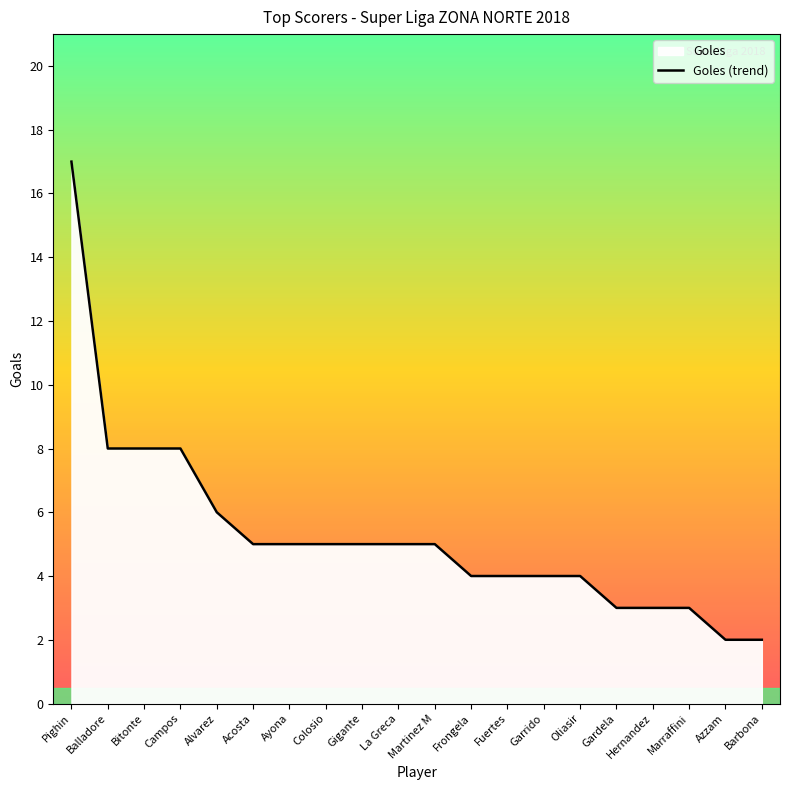

Does the chart have visible grid lines?

No